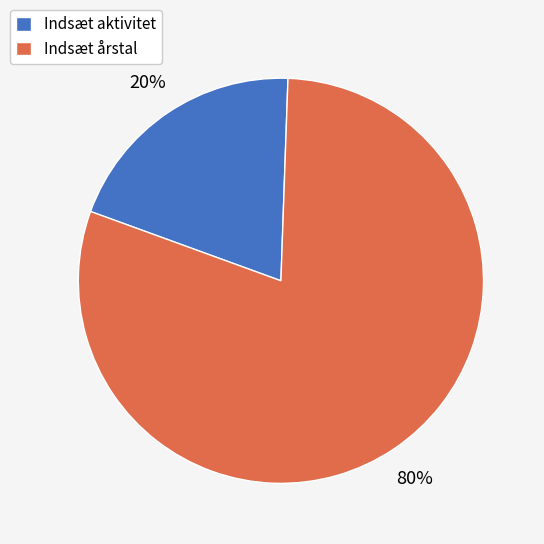

True or false: Indsæt aktivitet accounts for 28% of the total.

False